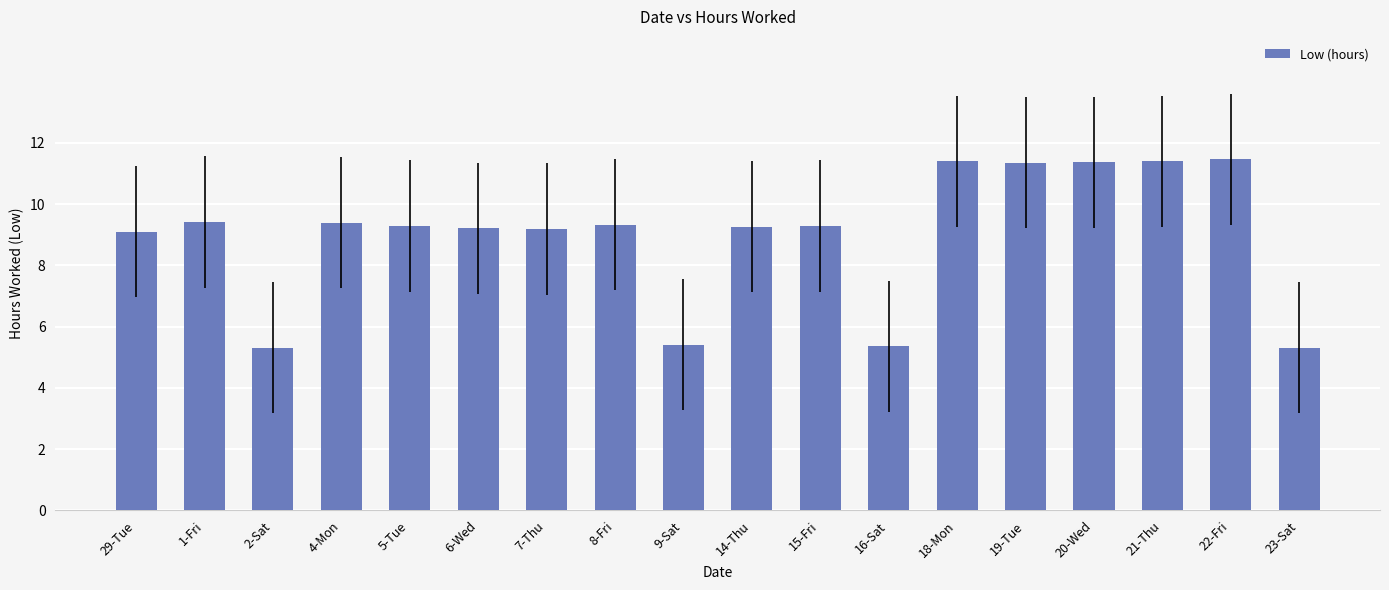

What is the greatest value displayed?

11.5